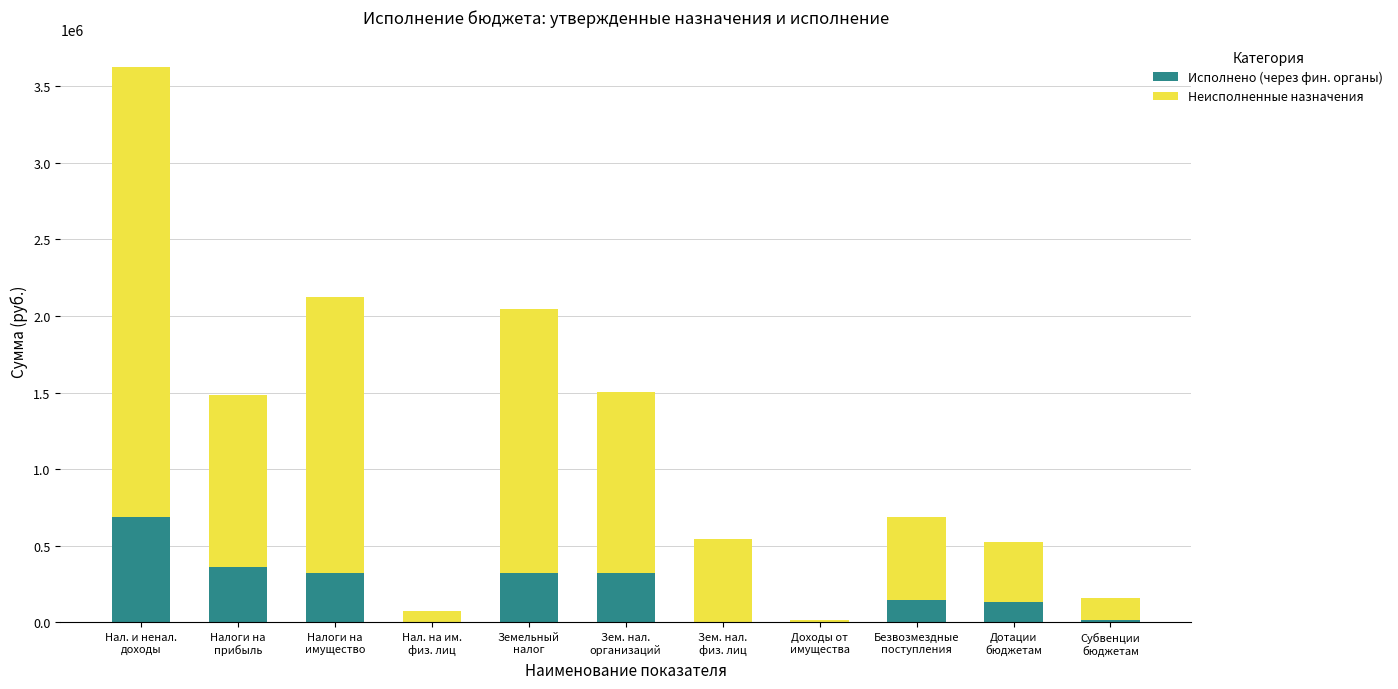

What is the sum of all Исполнено (через фин. органы) values?

2322001.3